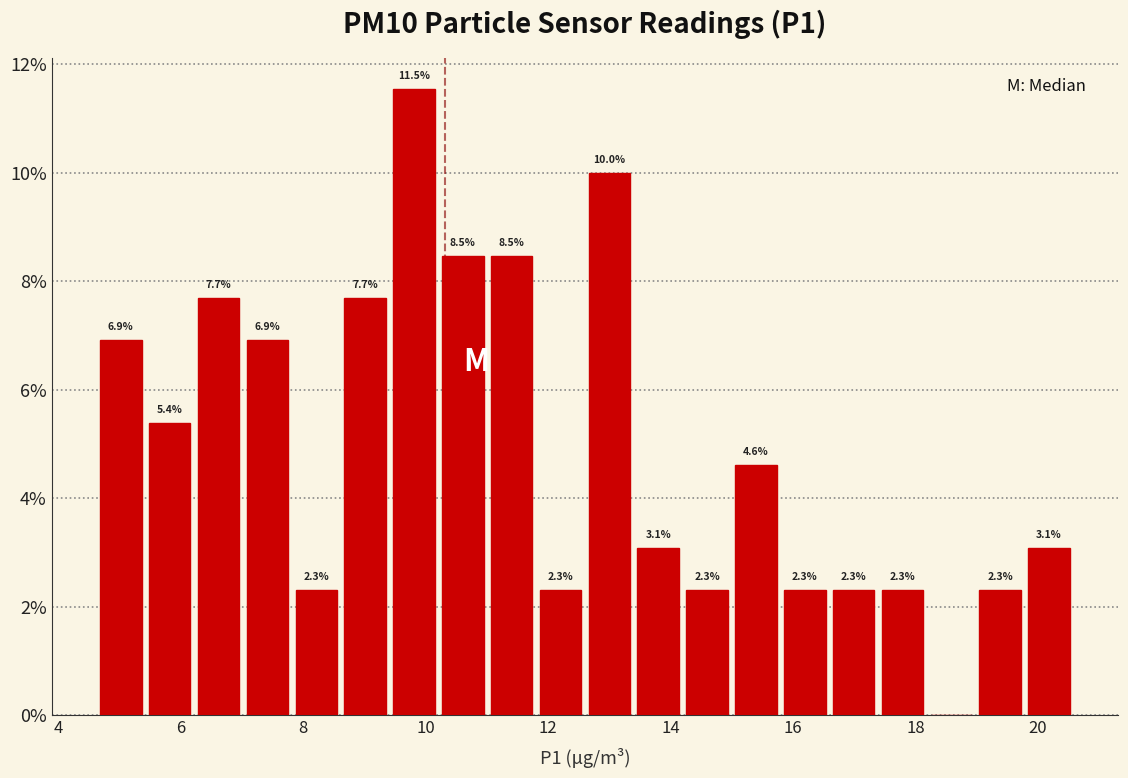

Read against the x-axis, roughly where is the centre of the tallest bar?

9.8